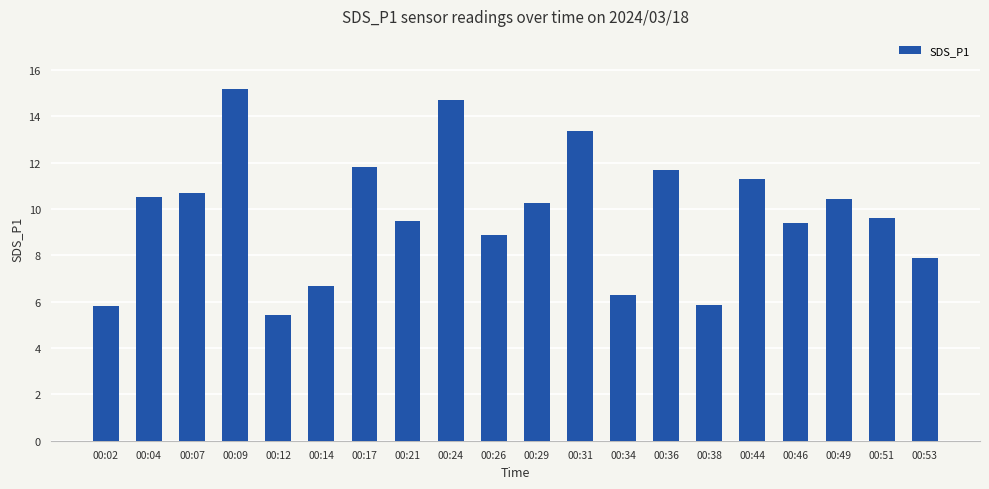

What is the change in value from 00:17 to 00:24?

+2.9